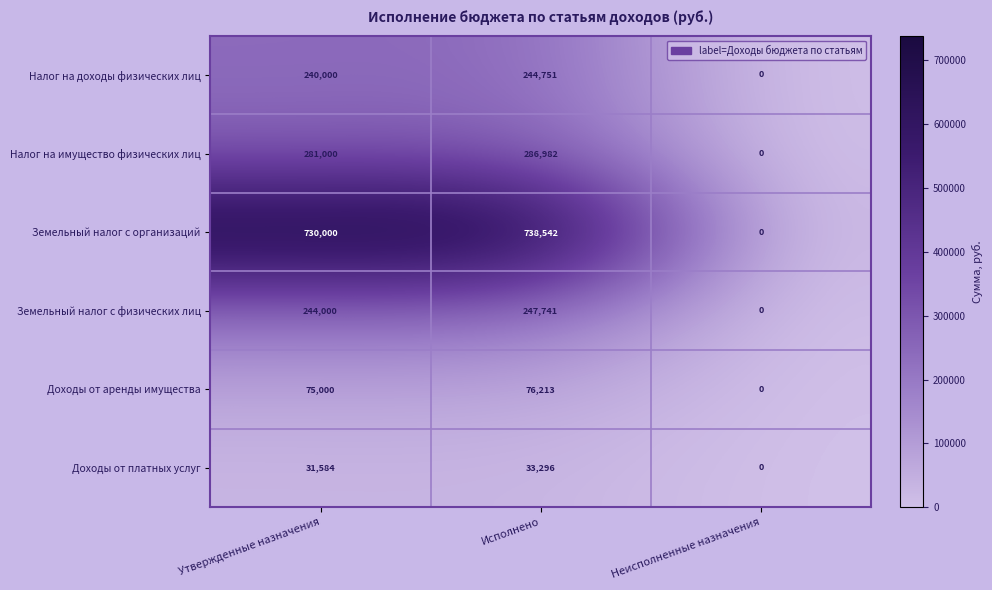

What is the difference between the maximum and minimum values in the Доходы от аренды имущества series?

76213